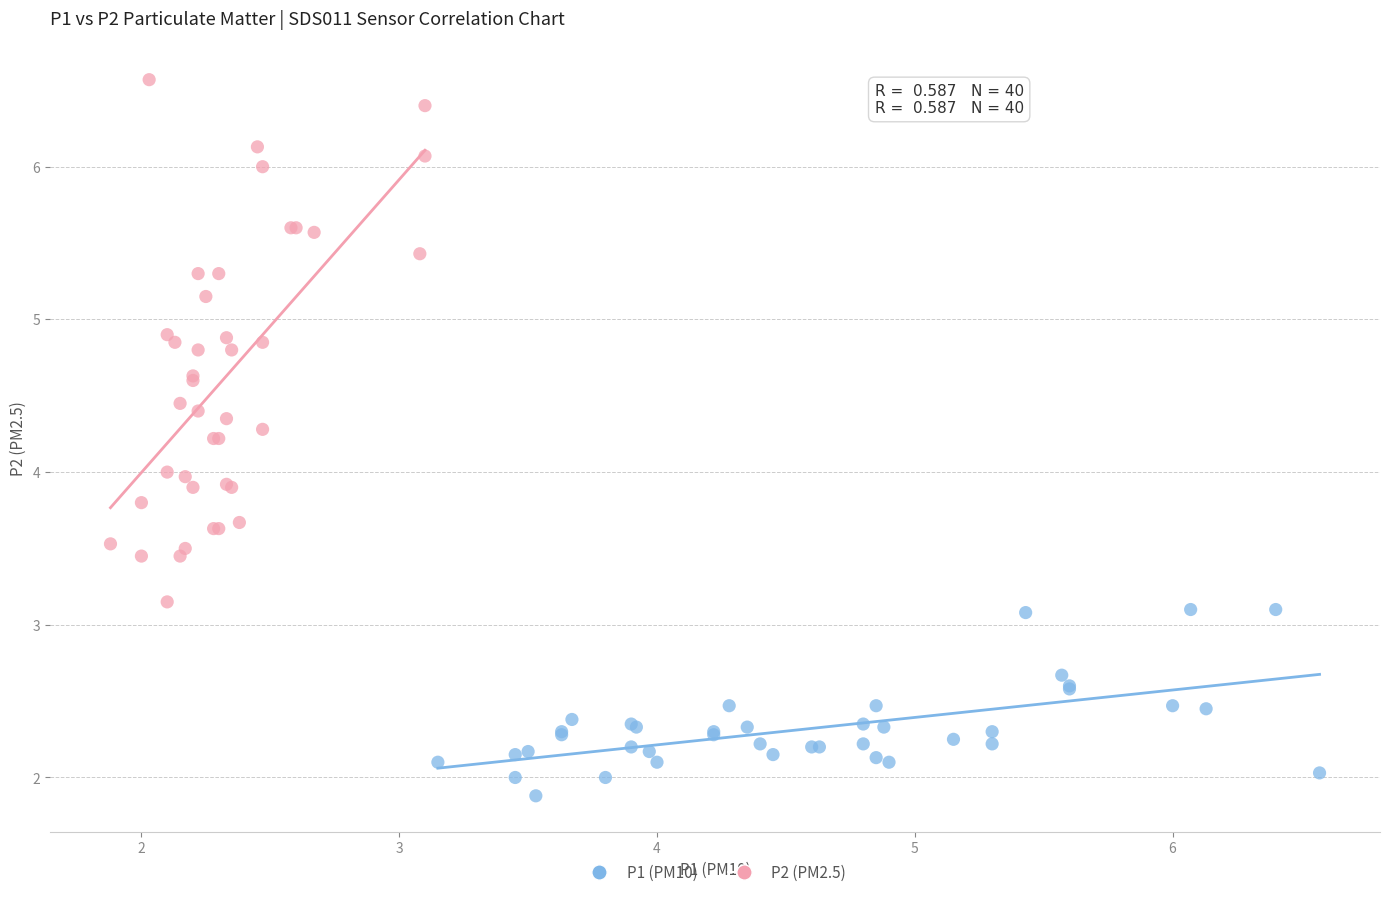

Which series reaches the maximum Y coordinate?

P2 (PM2.5)